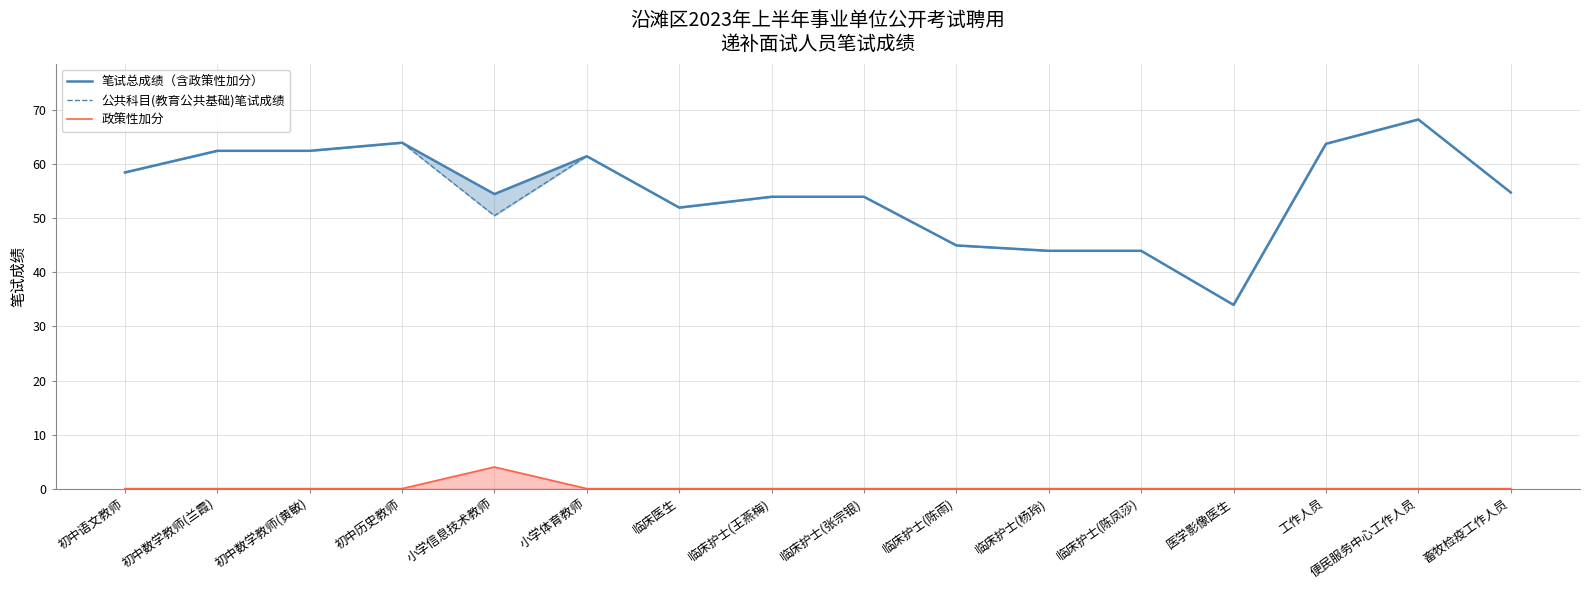

Reading left to right, what are all the values shown in this chart?

笔试总成绩（含政策性加分）: 58.5	62.5	62.5	64.0	54.5	61.5	52.0	54.0	54.0	45.0	44.0	44.0	34.0	63.8	68.3	54.8
公共科目(教育公共基础)笔试成绩: 58.5	62.5	62.5	64.0	50.5	61.5	52.0	54.0	54.0	45.0	44.0	44.0	34.0	63.8	68.3	54.8
政策性加分: 0.0	0.0	0.0	0.0	4.0	0.0	0.0	0.0	0.0	0.0	0.0	0.0	0.0	0.0	0.0	0.0